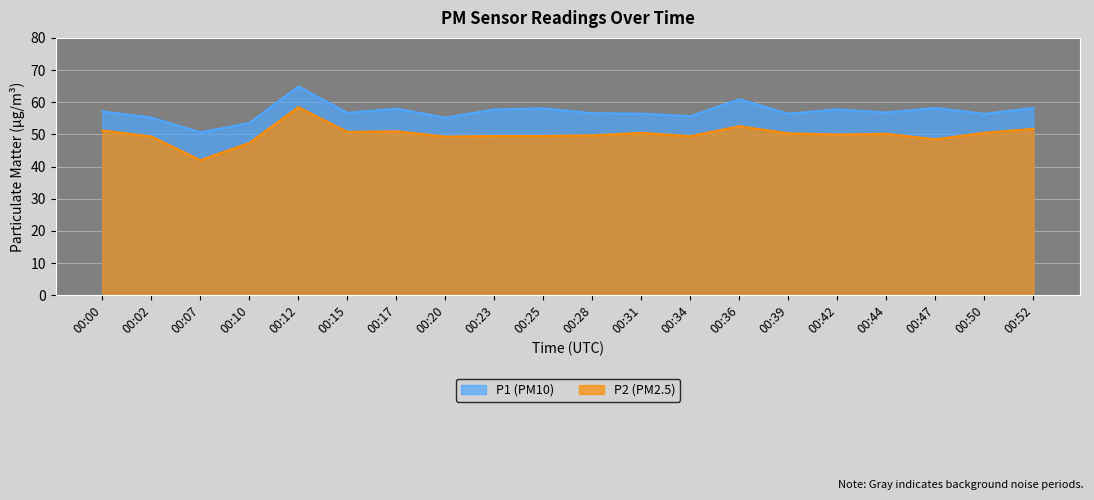

Count the number of data series in this chart.

2